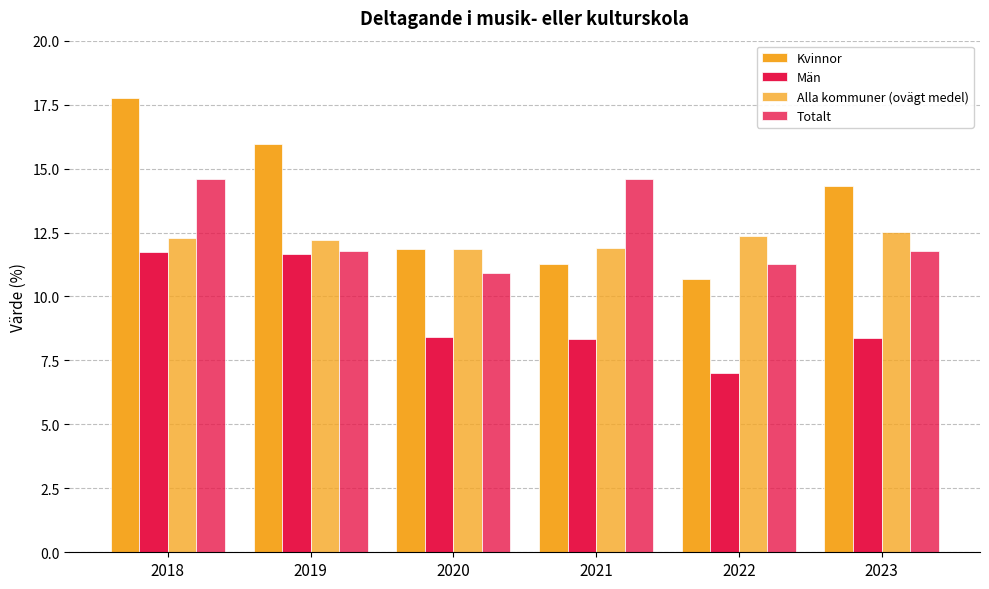

What is the average value of the Kvinnor series?

13.6